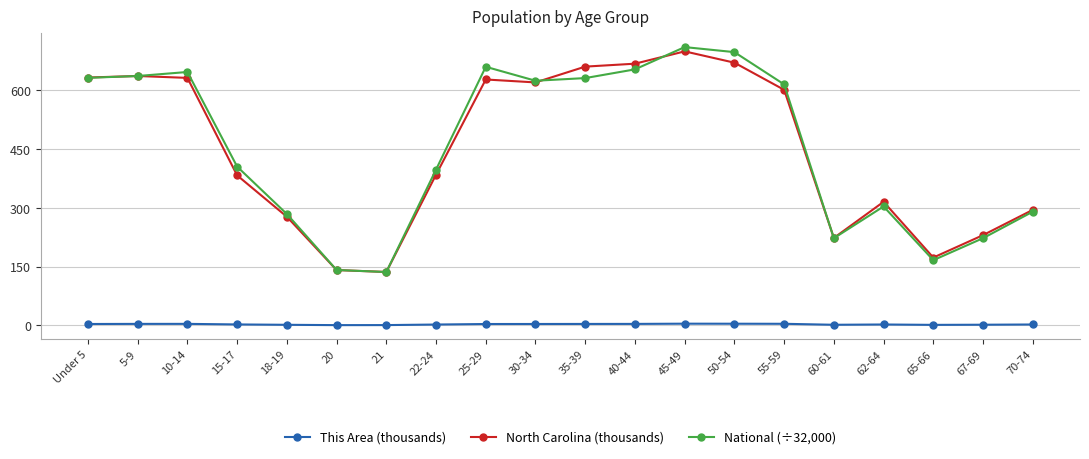

Between Under 5 and 62-64, which series saw the biggest shift?

National (÷32,000)